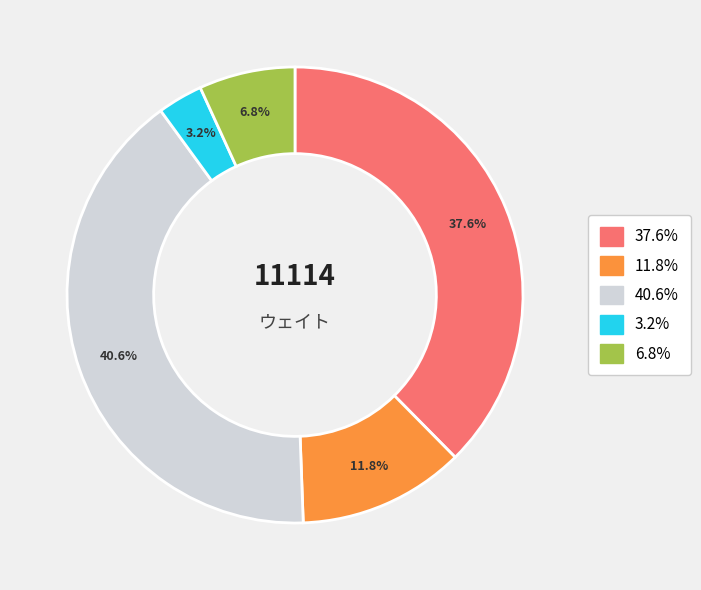

Is there any slice that represents more than half of the pie?

No